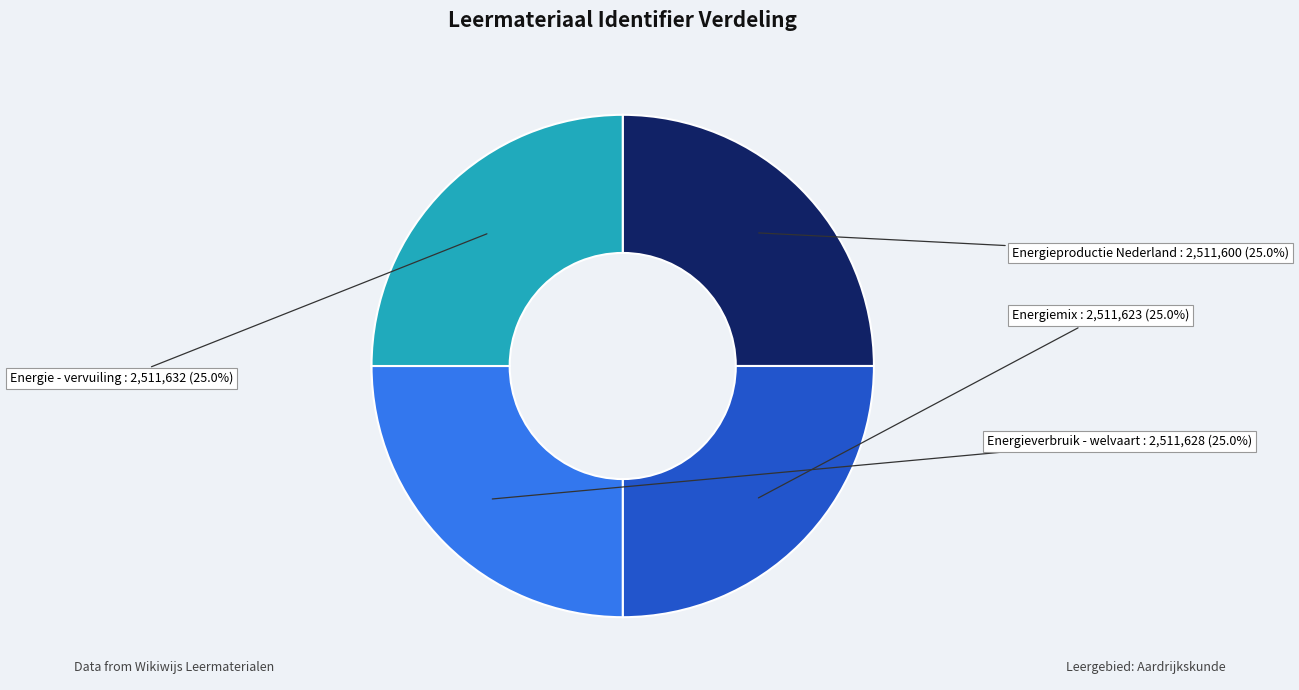

Count the number of slices in the pie.

4